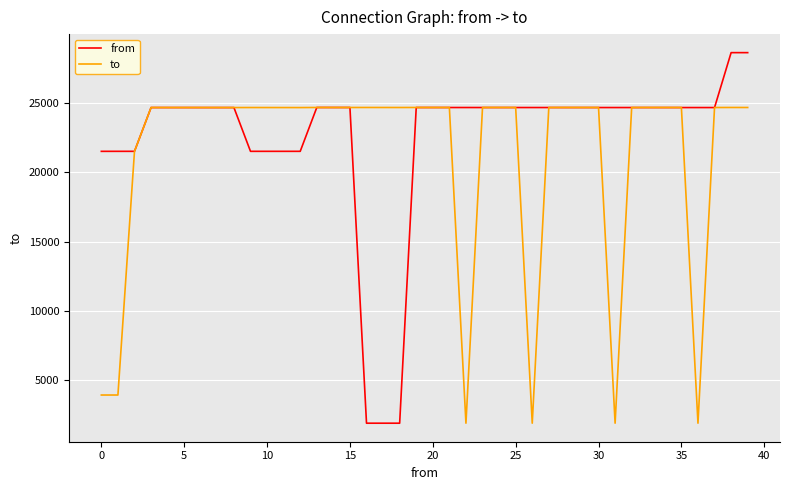

What is the lowest value of the to series?

1900